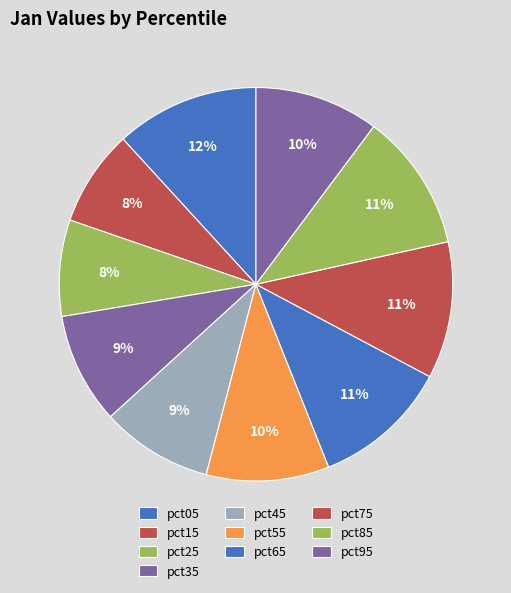

Is it true that pct25 is 8% of the pie?

True